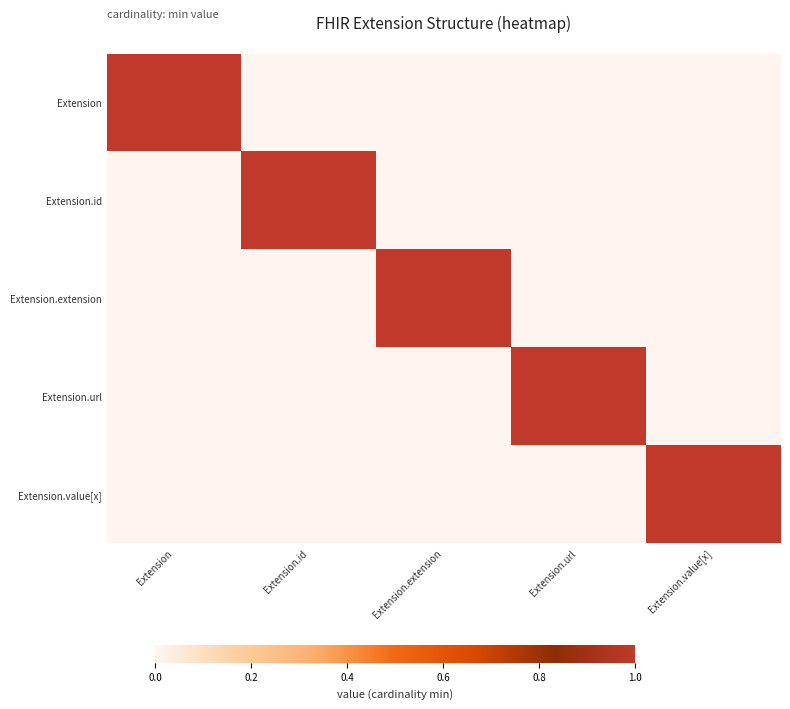

Reading right to left, transcribe all the data shown in this chart.

Extension: Extension.value[x]=0	Extension.url=0	Extension.extension=0	Extension.id=0	Extension=1
Extension.id: Extension.value[x]=0	Extension.url=0	Extension.extension=0	Extension.id=1	Extension=0
Extension.extension: Extension.value[x]=0	Extension.url=0	Extension.extension=1	Extension.id=0	Extension=0
Extension.url: Extension.value[x]=0	Extension.url=1	Extension.extension=0	Extension.id=0	Extension=0
Extension.value[x]: Extension.value[x]=1	Extension.url=0	Extension.extension=0	Extension.id=0	Extension=0